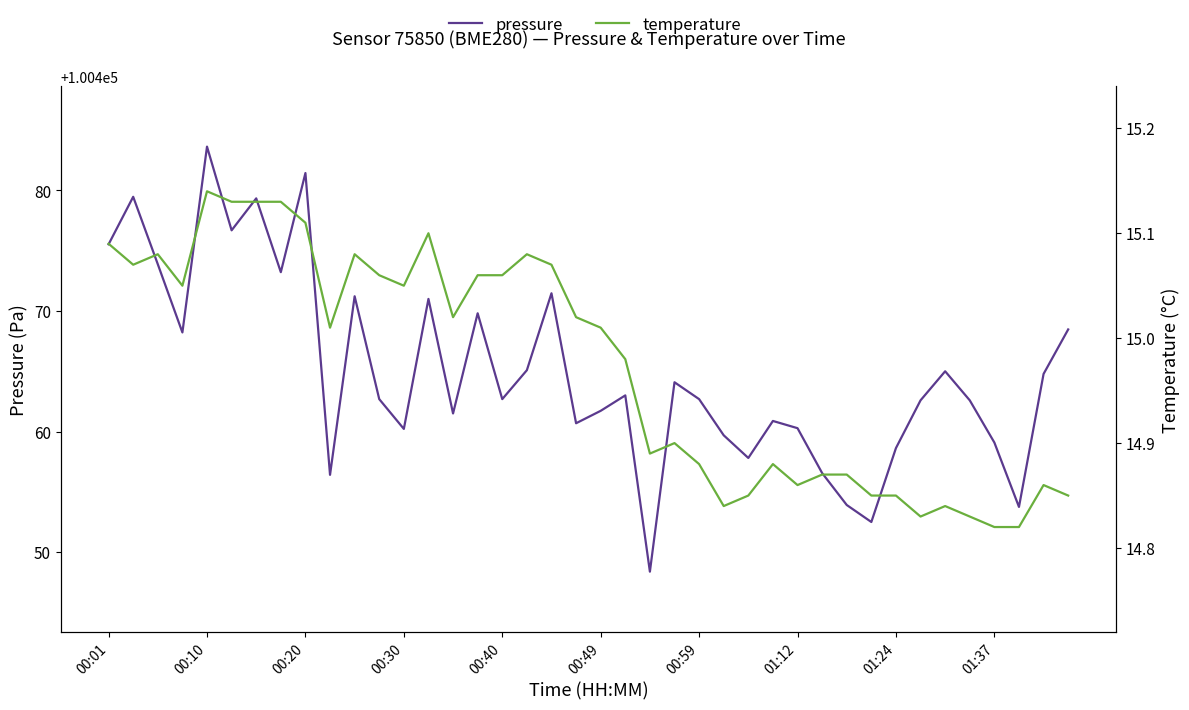

True or false: temperature and pressure intersect in this chart.

False